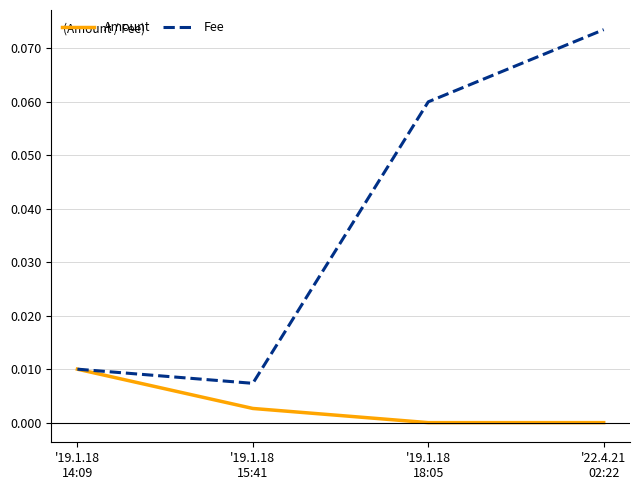

True or false: Amount has more than 0 points higher than both neighbors.

False